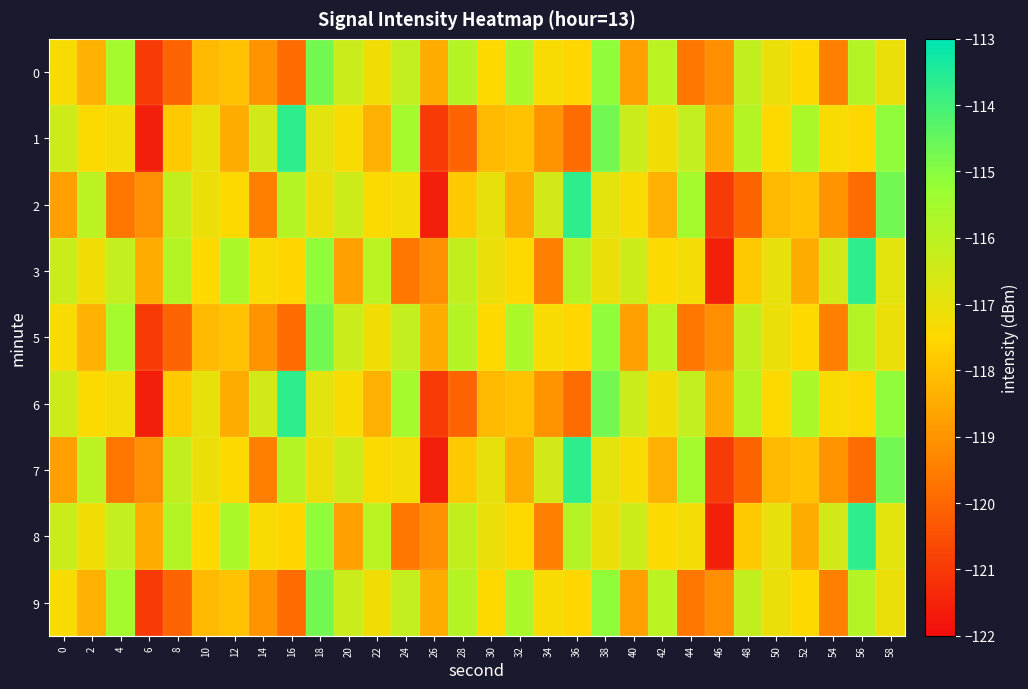

Which label corresponds to the smallest value in the chart?

6